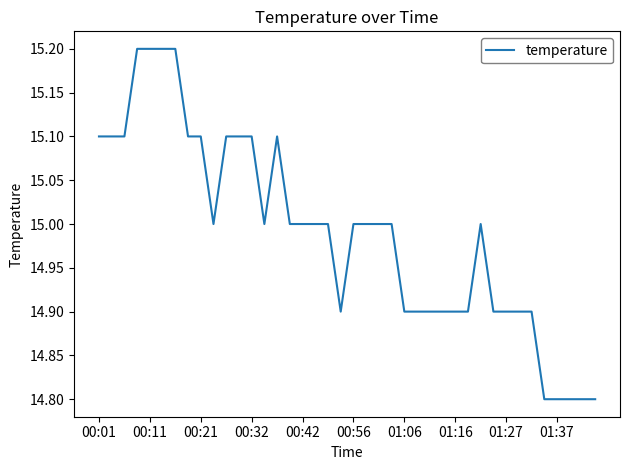

What is the minimum value shown in the chart?

14.8